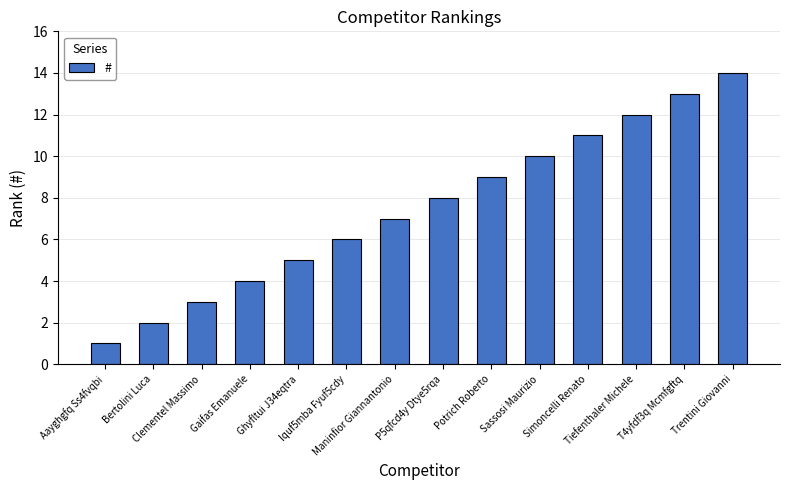

What is the difference between the maximum and minimum values?

13